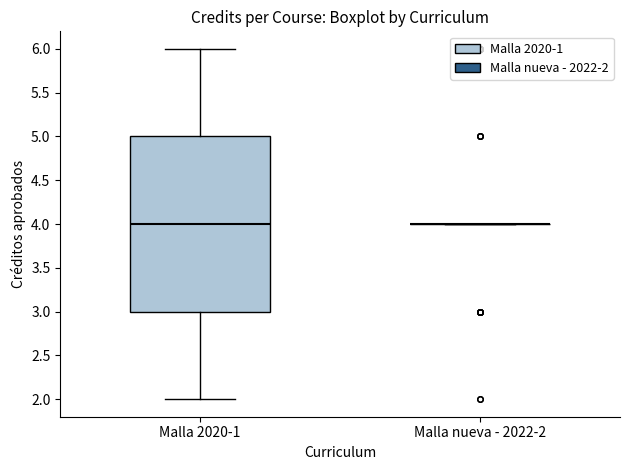

Reading left to right, transcribe this box plot: for each box, give where its median line is, the range the box spans, and where its two whiskers end, as read against the y-axis. The values are not printed on the chart, so give them approximately, as read against the axis.

Malla 2020-1: median 4, box 3 to 5, whiskers 2 to 6
Malla nueva - 2022-2: box collapsed to a line at 4, whiskers 4 to 4